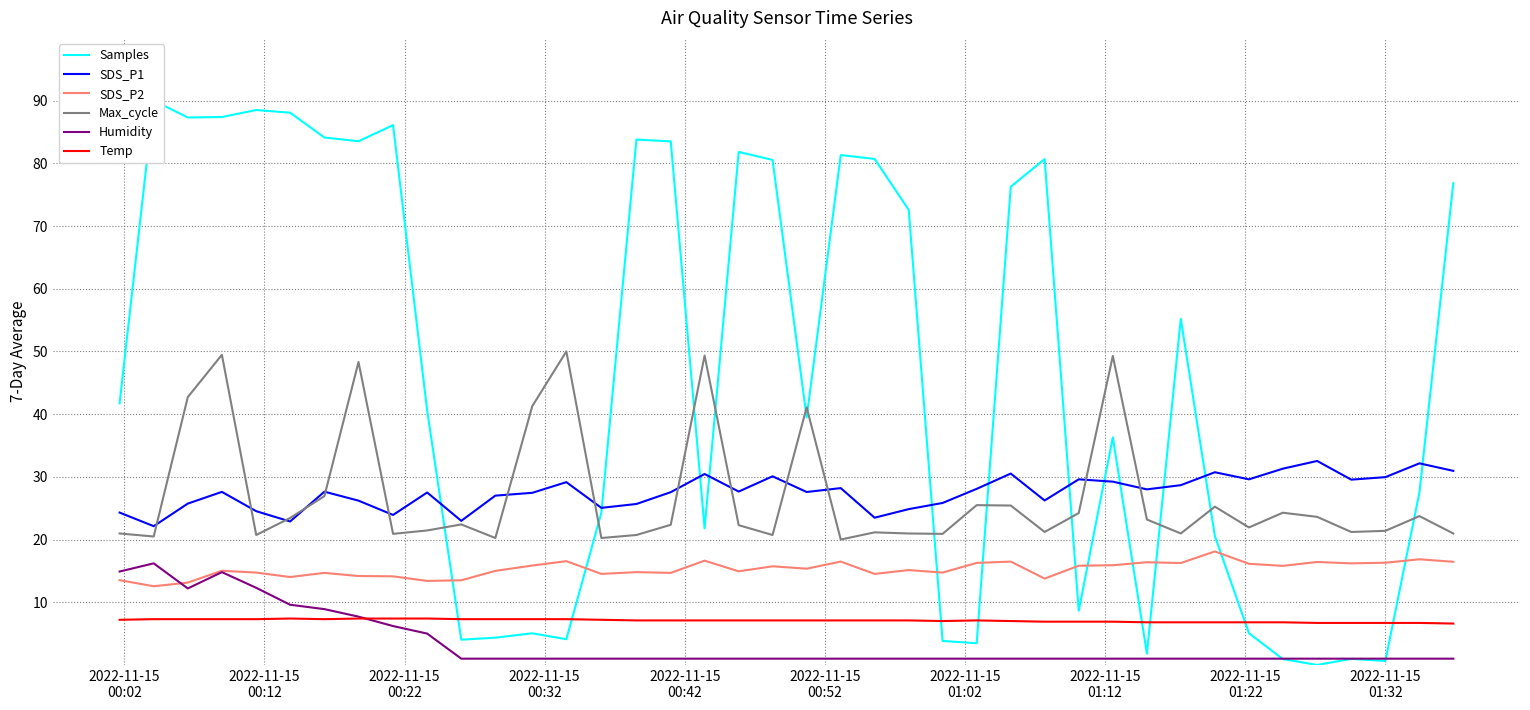

True or false: SDS_P1 and Humidity intersect in this chart.

False